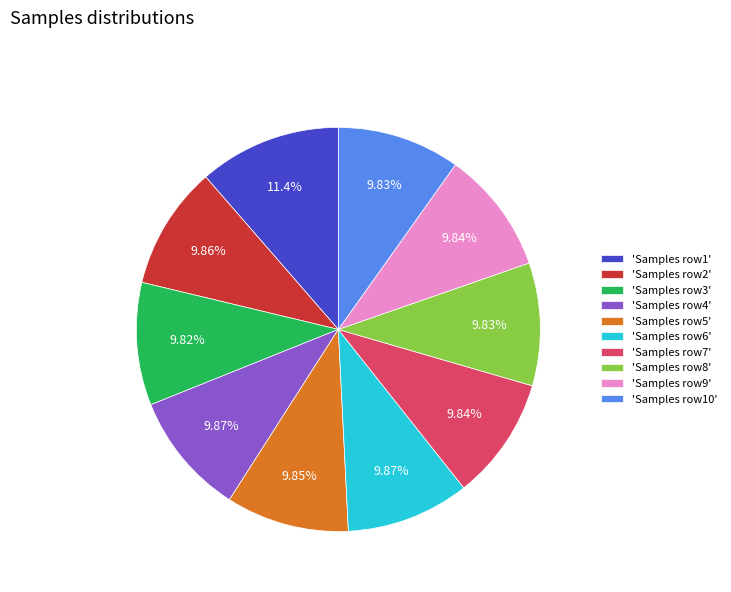

Does any single category account for the majority?

No